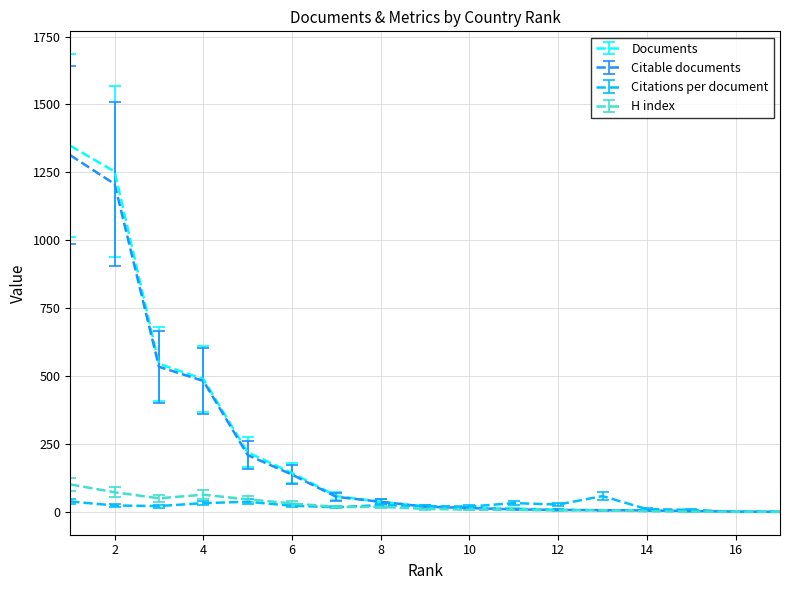

Which series has the widest spread of values?

Documents